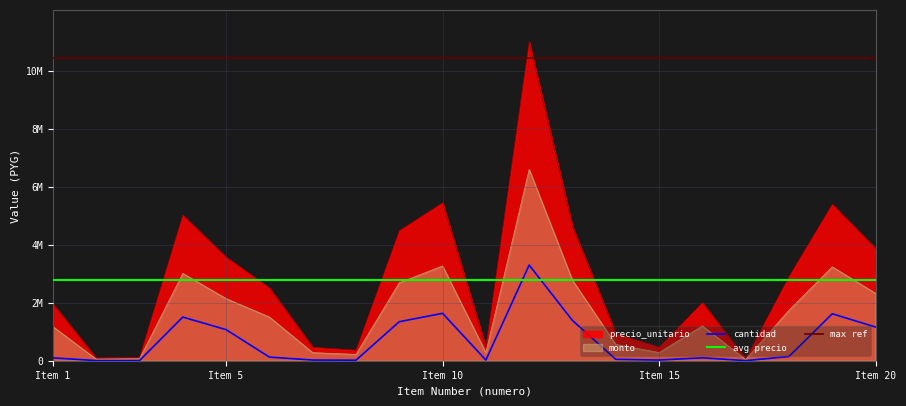

Is the value of precio_unitario at Item 1 greater than the value of monto at Item 20?

No